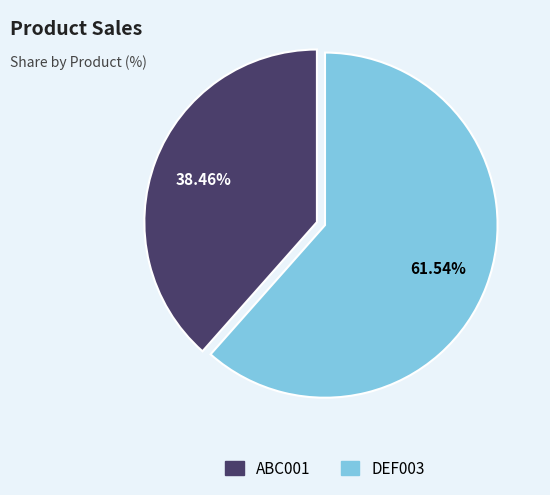

Does ABC001 account for over 50% of the chart?

No